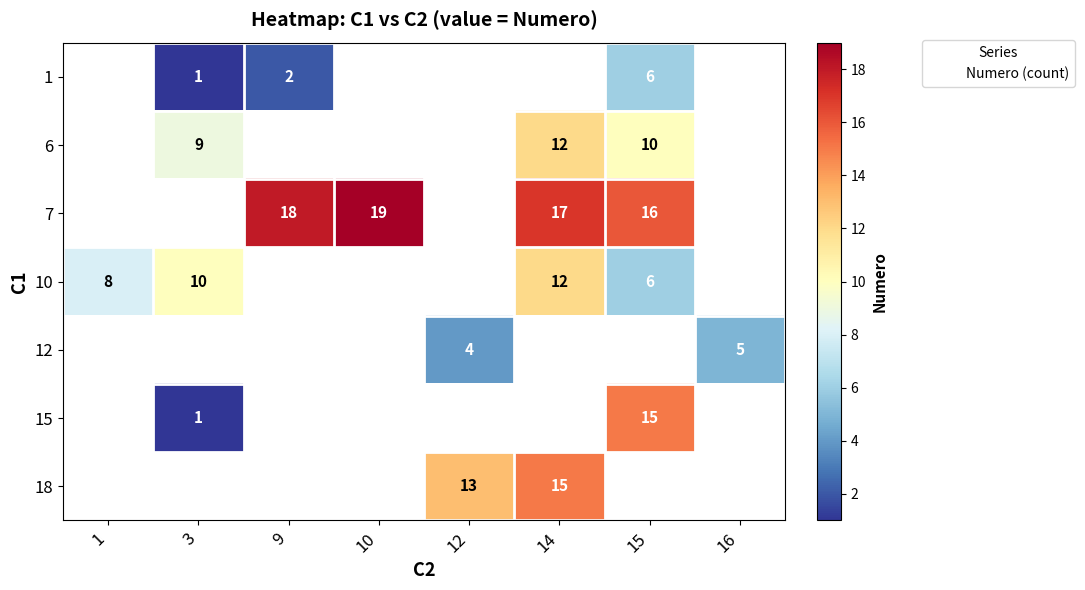

Which has a higher value, 16 or 12?

12